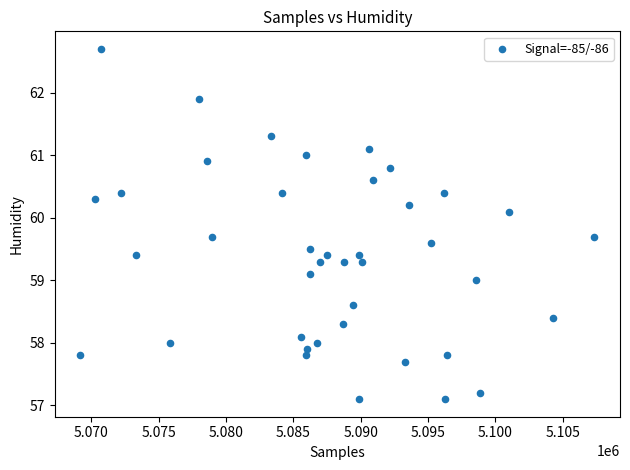

What is the range of Y values (max minus min)?

5.6